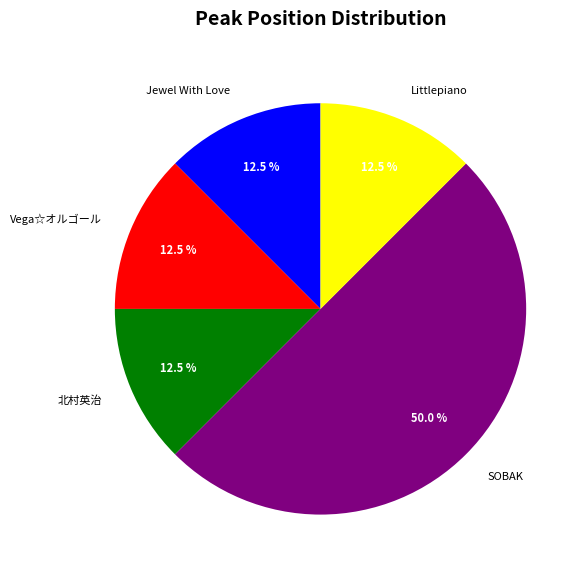

Does Jewel With Love represent more than half of the total?

No